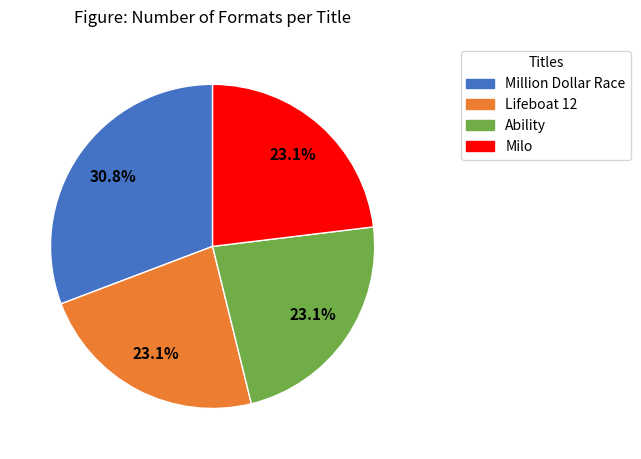

What is the ratio of the value at Lifeboat 12 to the value at Million Dollar Race?

0.8